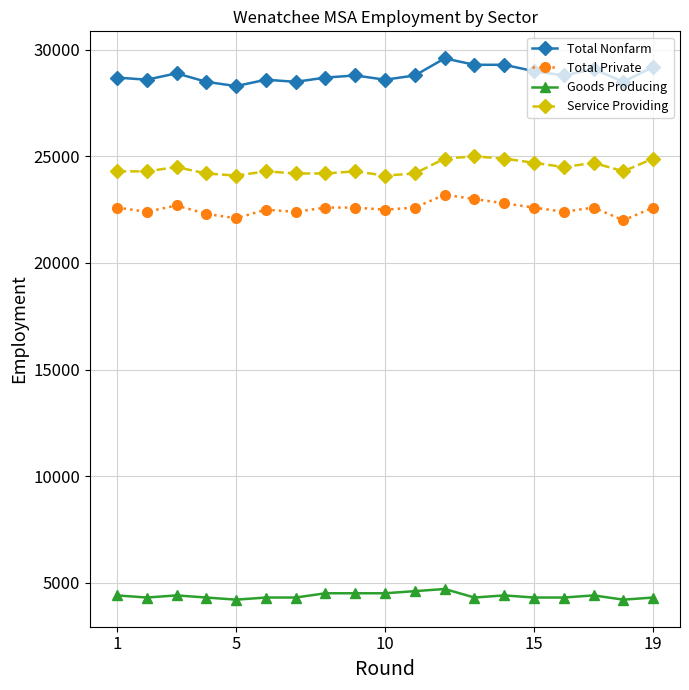

How many lines are shown in the chart?

4